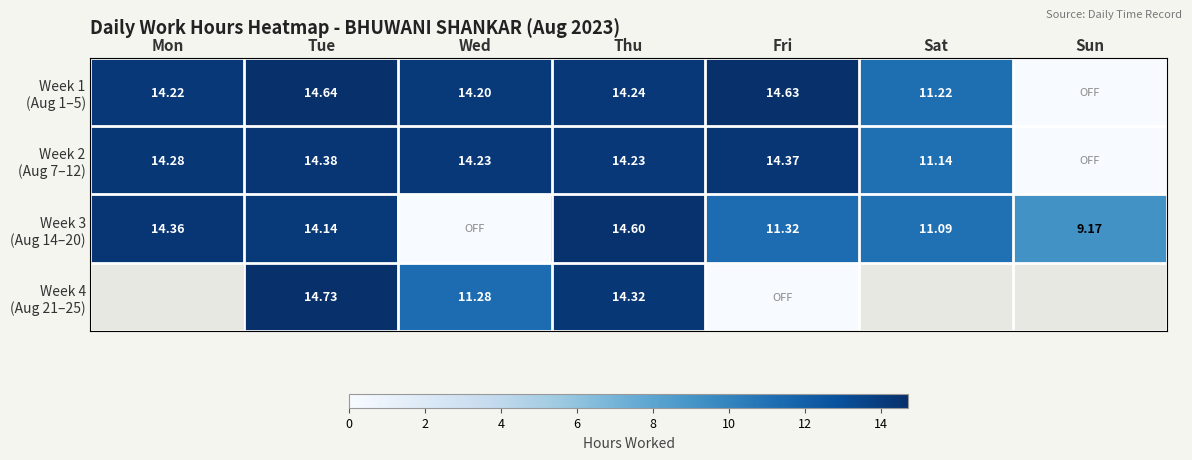

At which label does Week 2 (Aug 7–12) reach its peak?

Tue